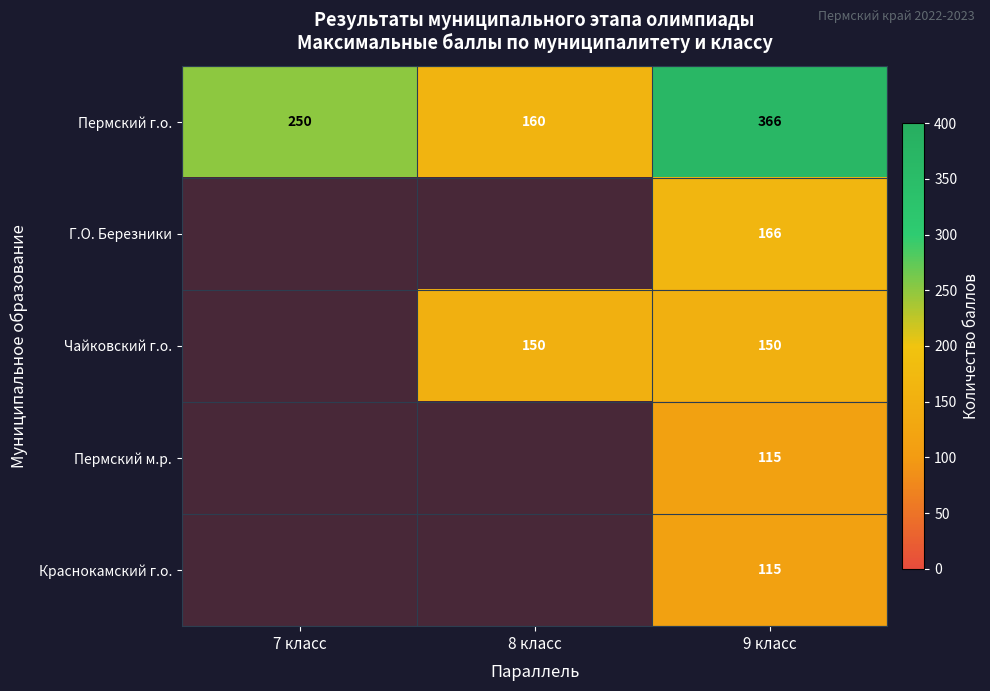

What is the minimum value for Пермский г.о.?

160